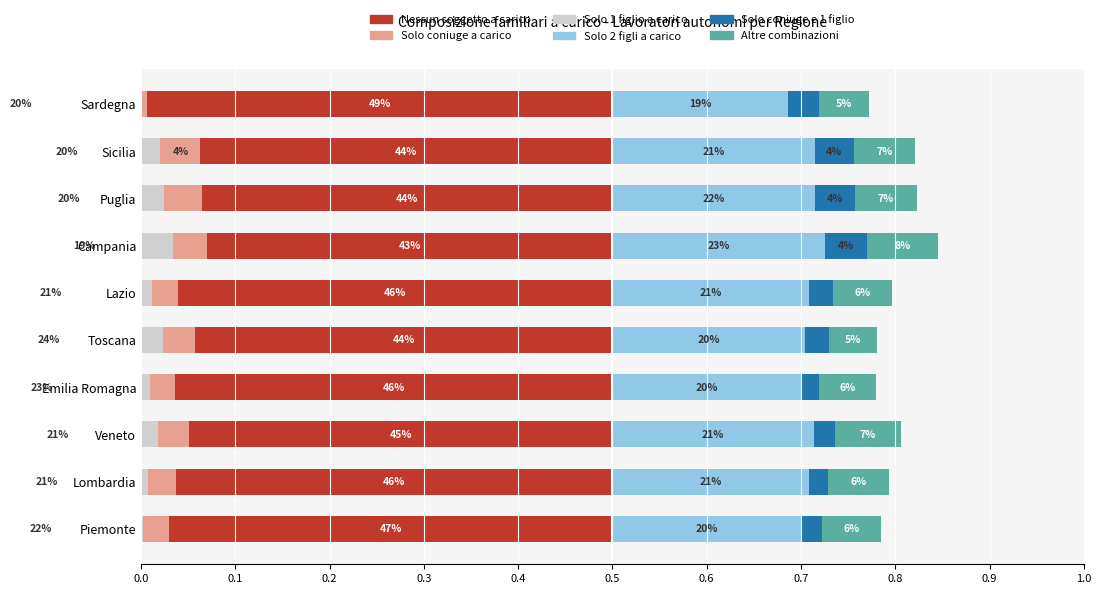

What are all the series names shown in the legend?

Nessun soggetto a carico, Solo coniuge a carico, Solo 1 figlio a carico, Solo 2 figli a carico, Solo coniuge e 1 figlio, Altre combinazioni